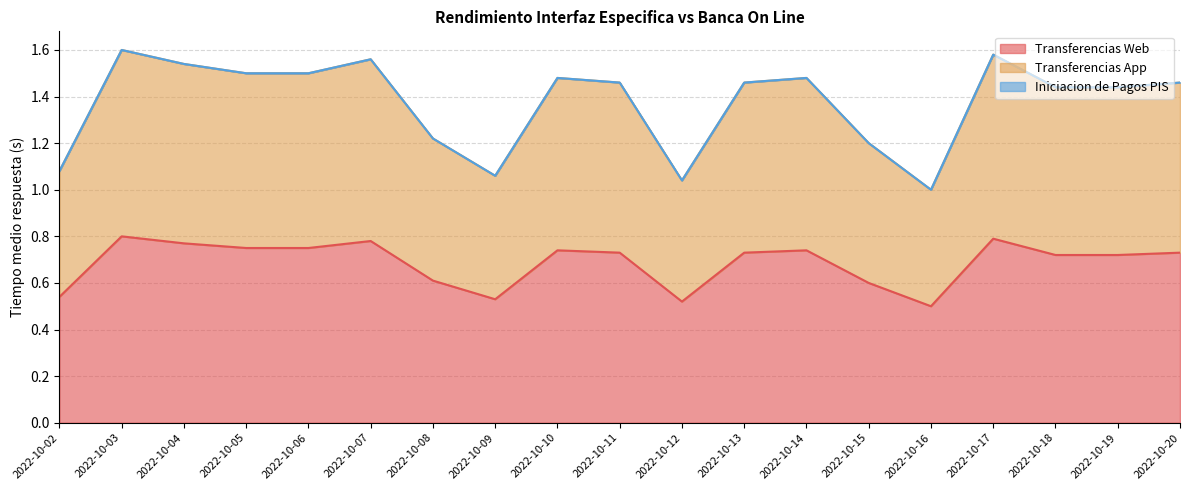

Is the value of Transferencias Web at 2022-10-20 greater than the value of Transferencias App at 2022-10-17?

No